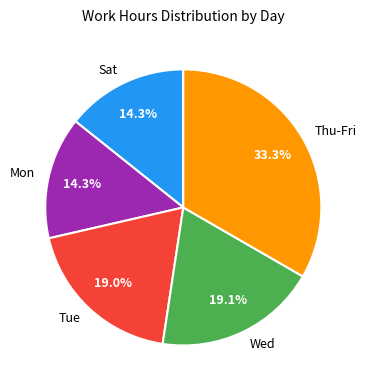

Which slice is the largest?

Thu-Fri